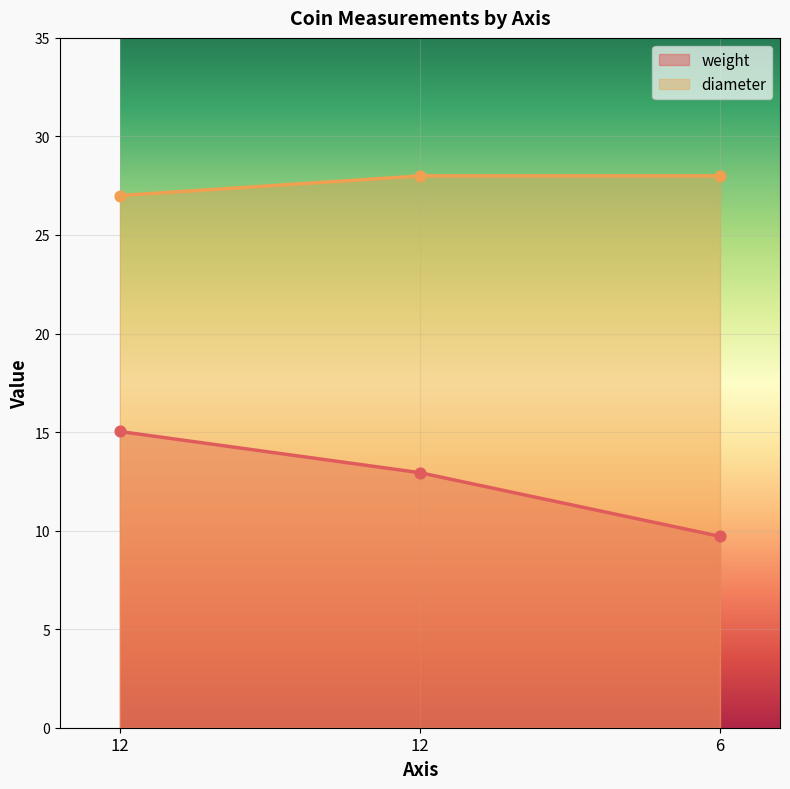

At how many categories does at least one series exceed 24?

3